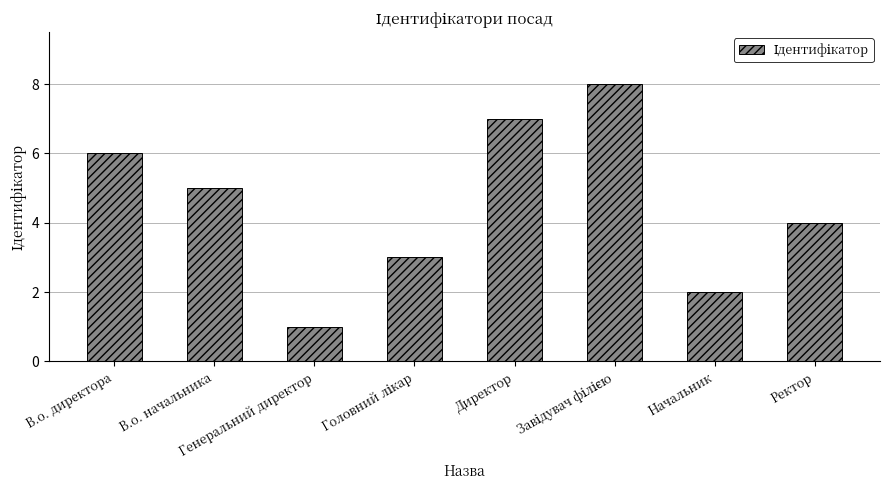

What is the difference between the maximum and minimum values?

7